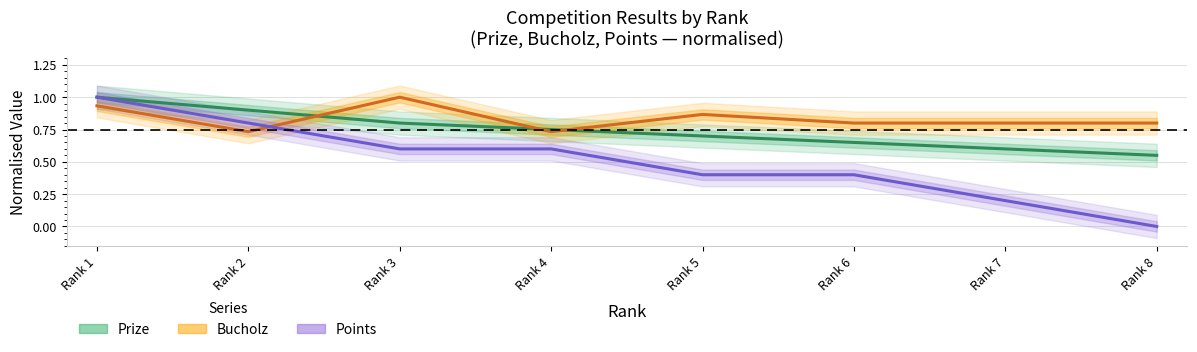

How many lines are shown in the chart?

3